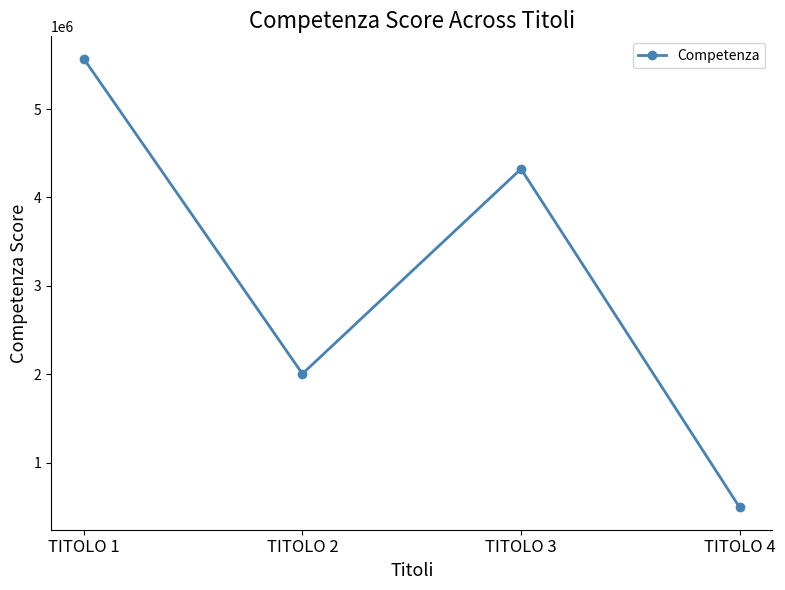

What is the difference between the maximum and second lowest values?

3563789.4